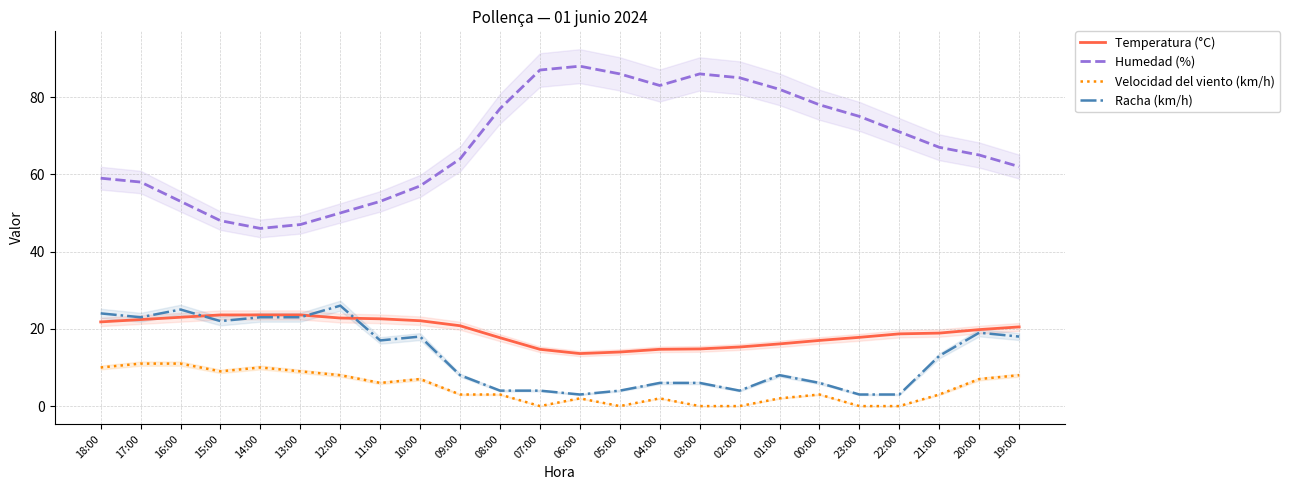

The value of Humedad (%) at 00:00 is 51.7. True or false?

False